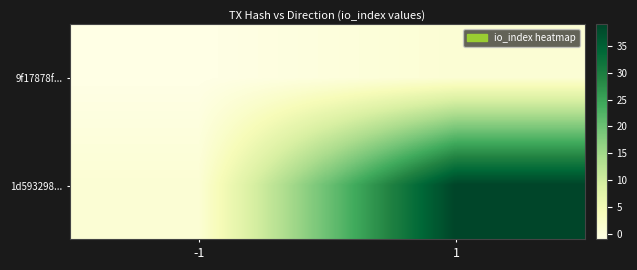

Reading left to right, extract all data points from this chart.

9f17878f...: -1=-1	1=1
1d593298...: -1=1	1=39